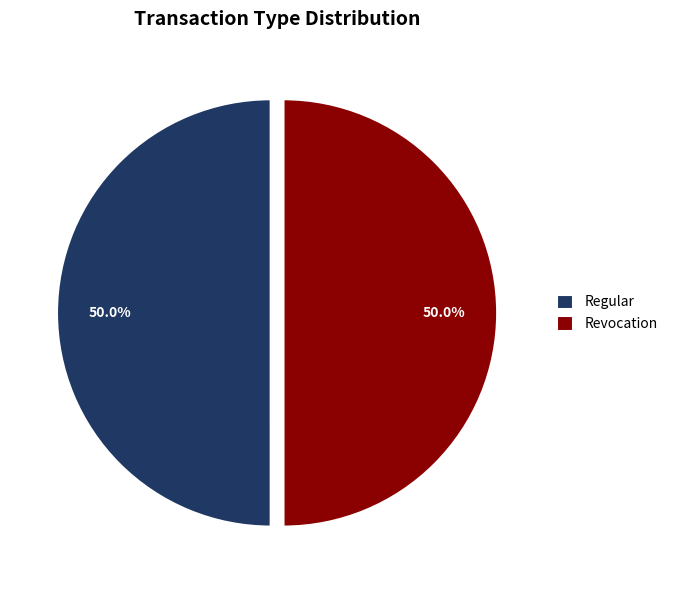

How much of the chart is everything except Revocation?

50.0%